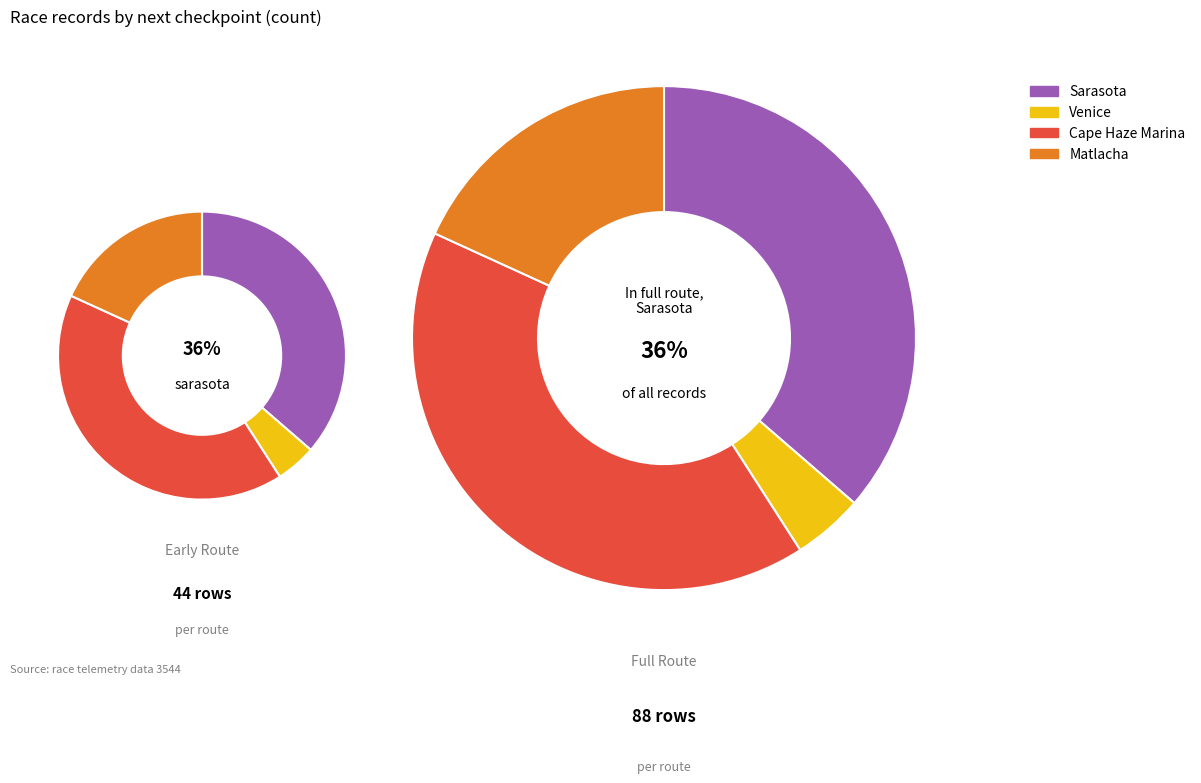

Which category has the biggest portion of the pie?

Cape Haze Marina